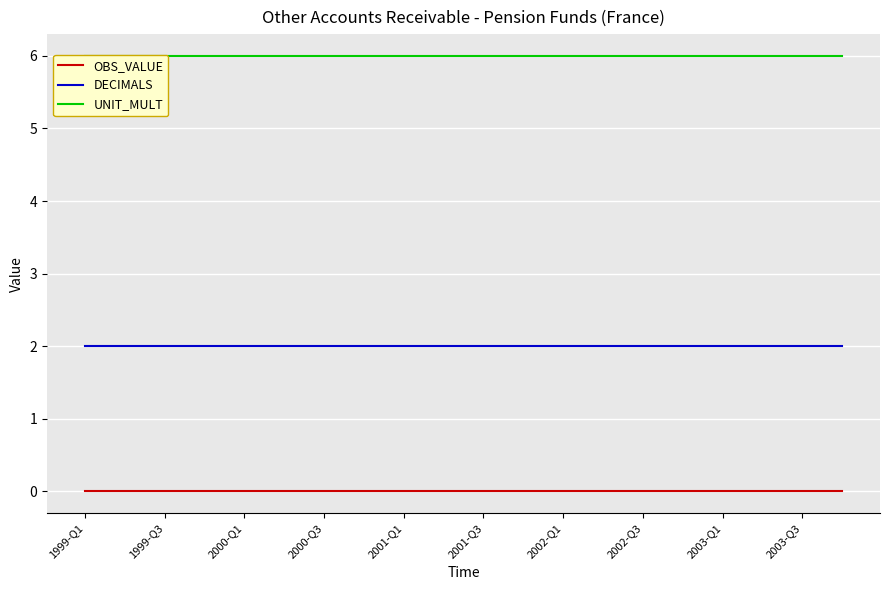

Which label corresponds to the smallest value in the chart?

1999-Q1